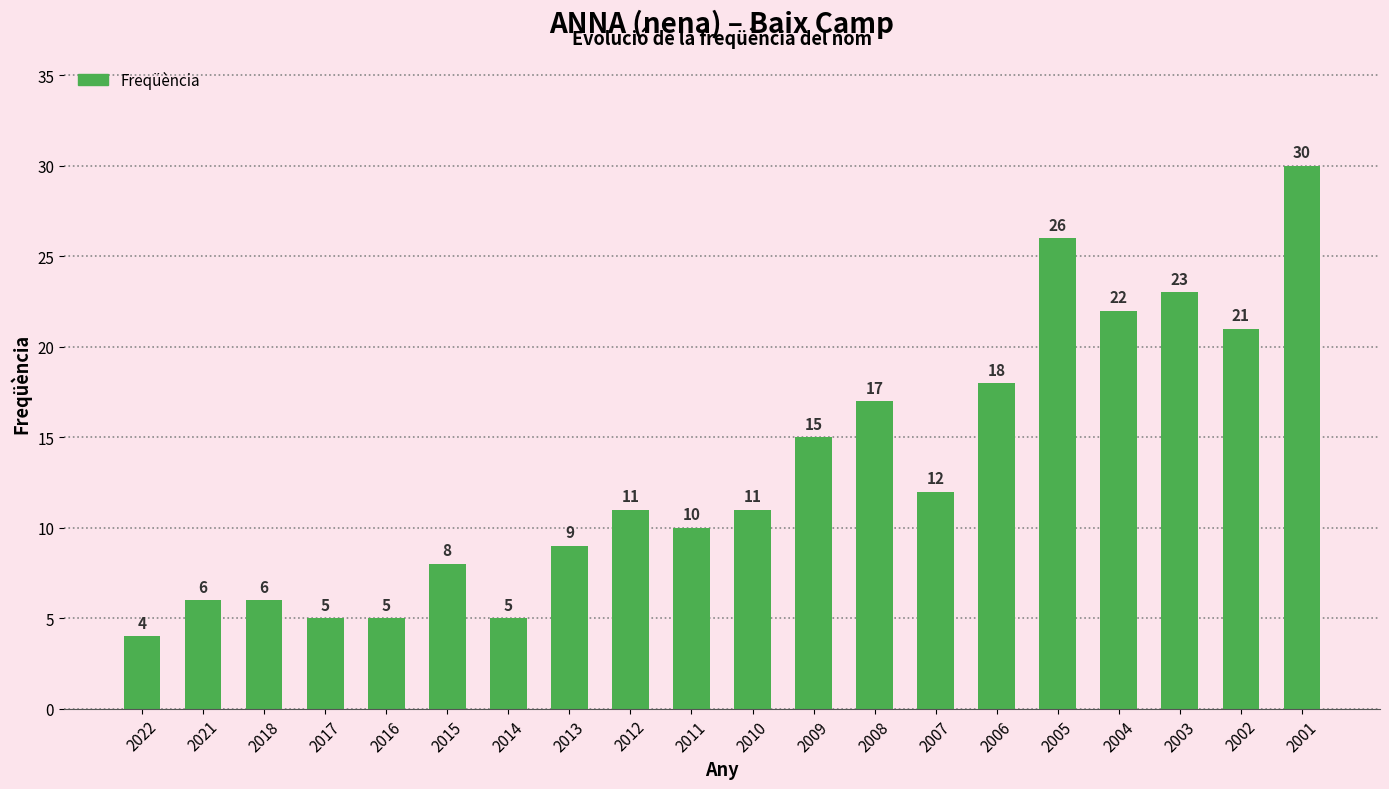

What is the change in value from 2012 to 2006?

+7